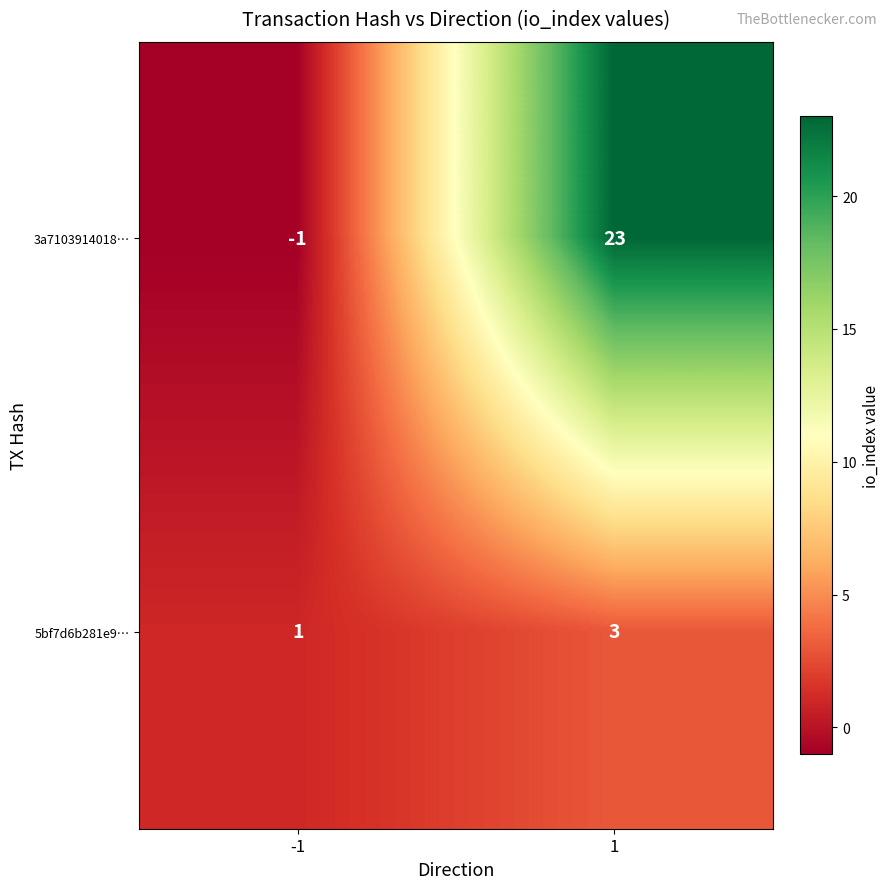

What is the total value across all series at 1?

26